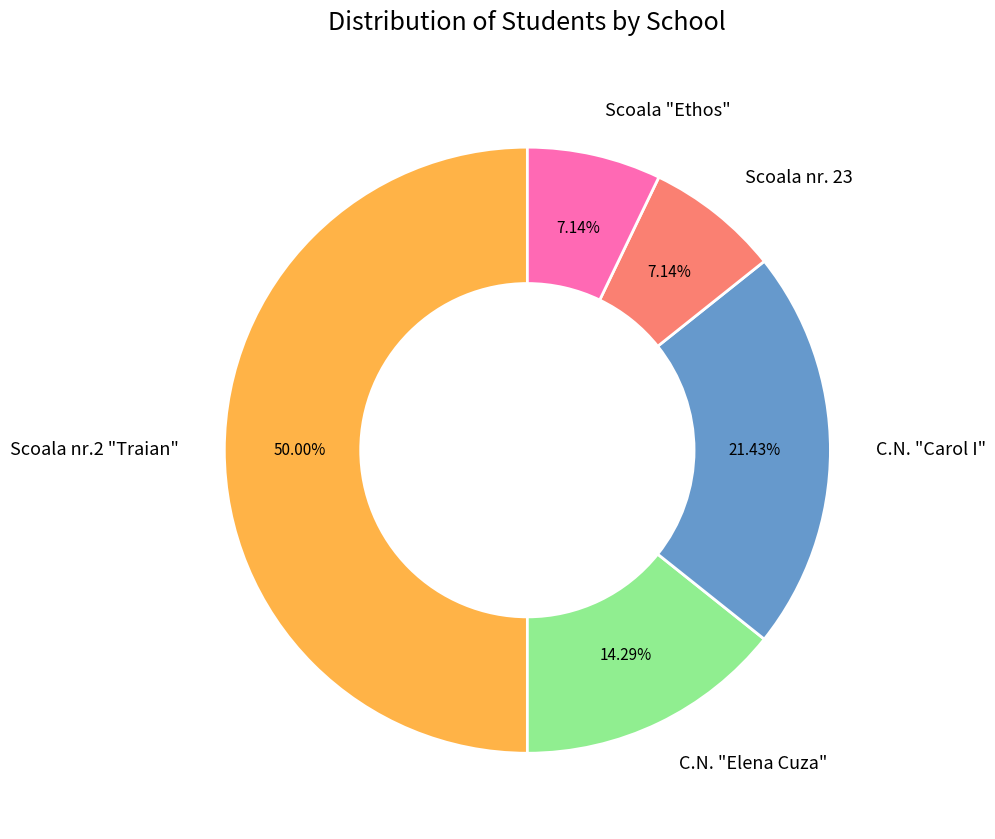

How many slices are in this pie chart?

5